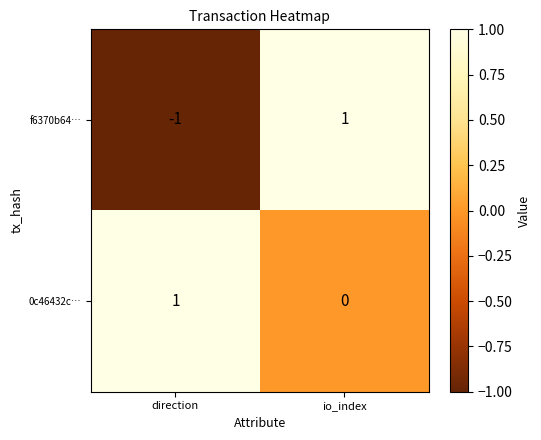

At which label is 0c46432c… closest to 0?

io_index